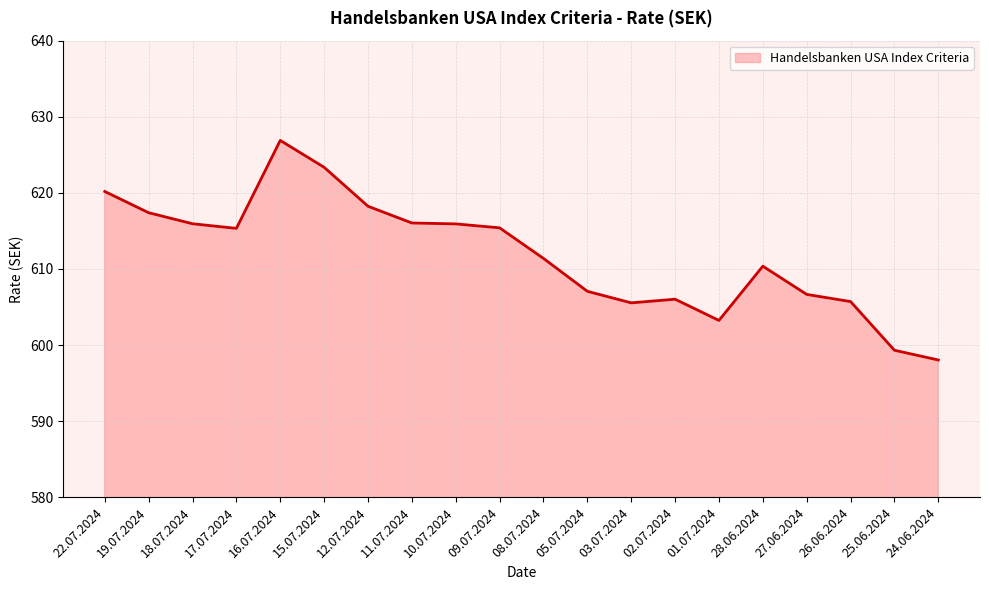

What is the maximum value shown in the chart?

626.9